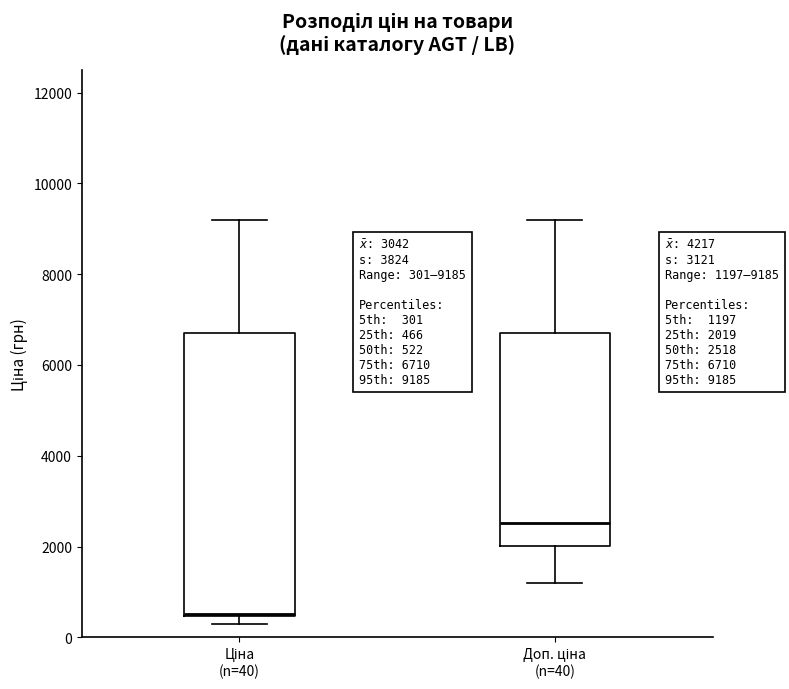

Which box's median line is the lowest?

Ціна (n=40)